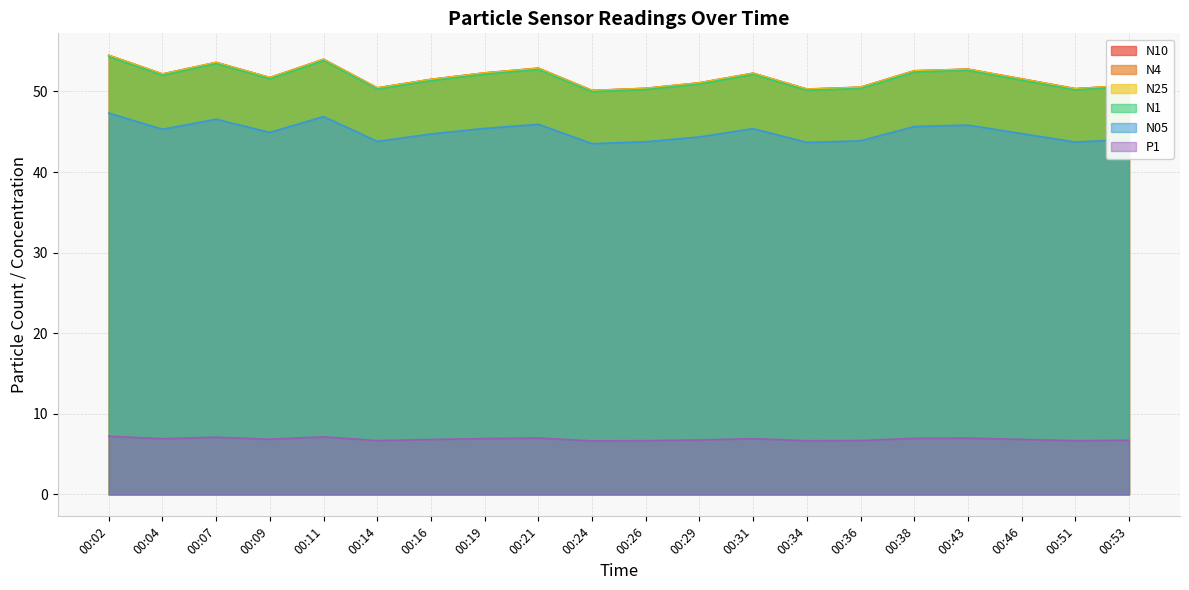

At which label does N4 first exceed 51?

00:02